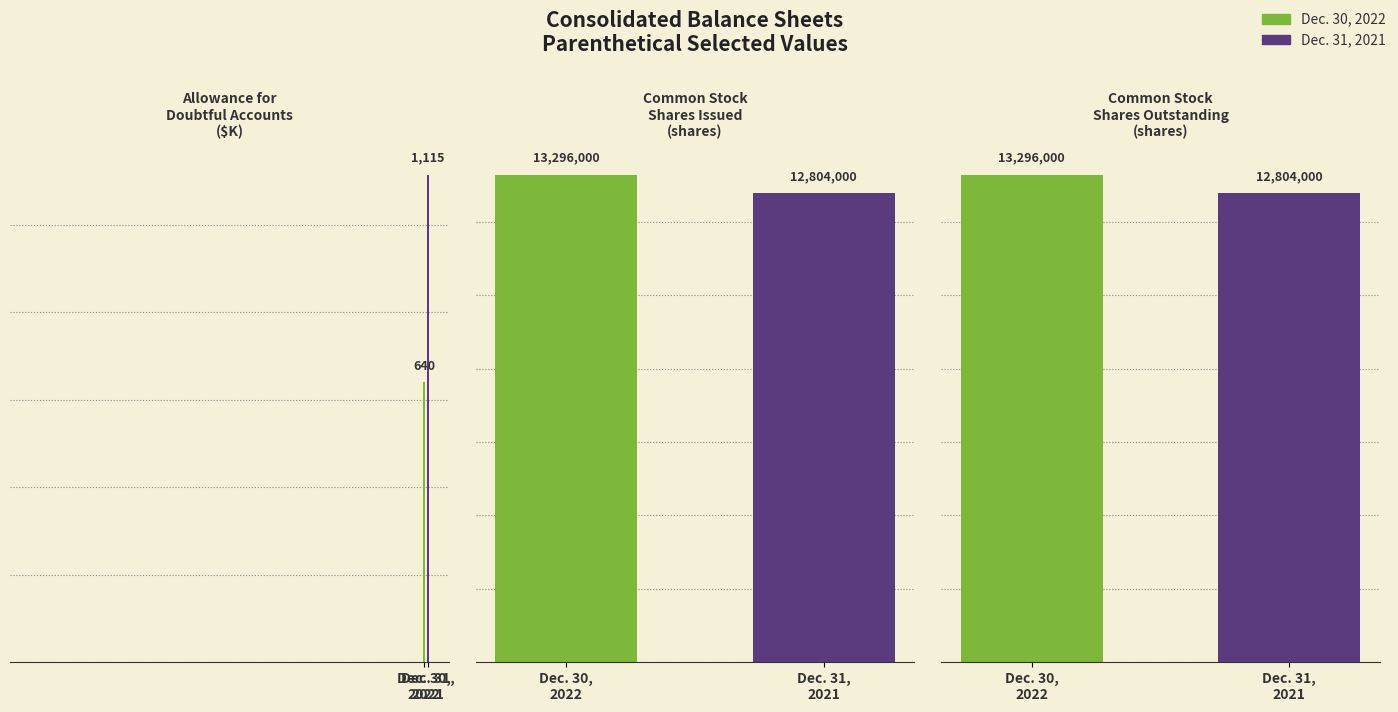

Reading left to right, extract all data points from this chart.

Dec. 30, 2022: Allowance for
Doubtful Accounts=640	Common Stock
Shares Issued=13296000	Common Stock
Shares Outstanding=13296000
Dec. 31, 2021: Allowance for
Doubtful Accounts=1115	Common Stock
Shares Issued=12804000	Common Stock
Shares Outstanding=12804000